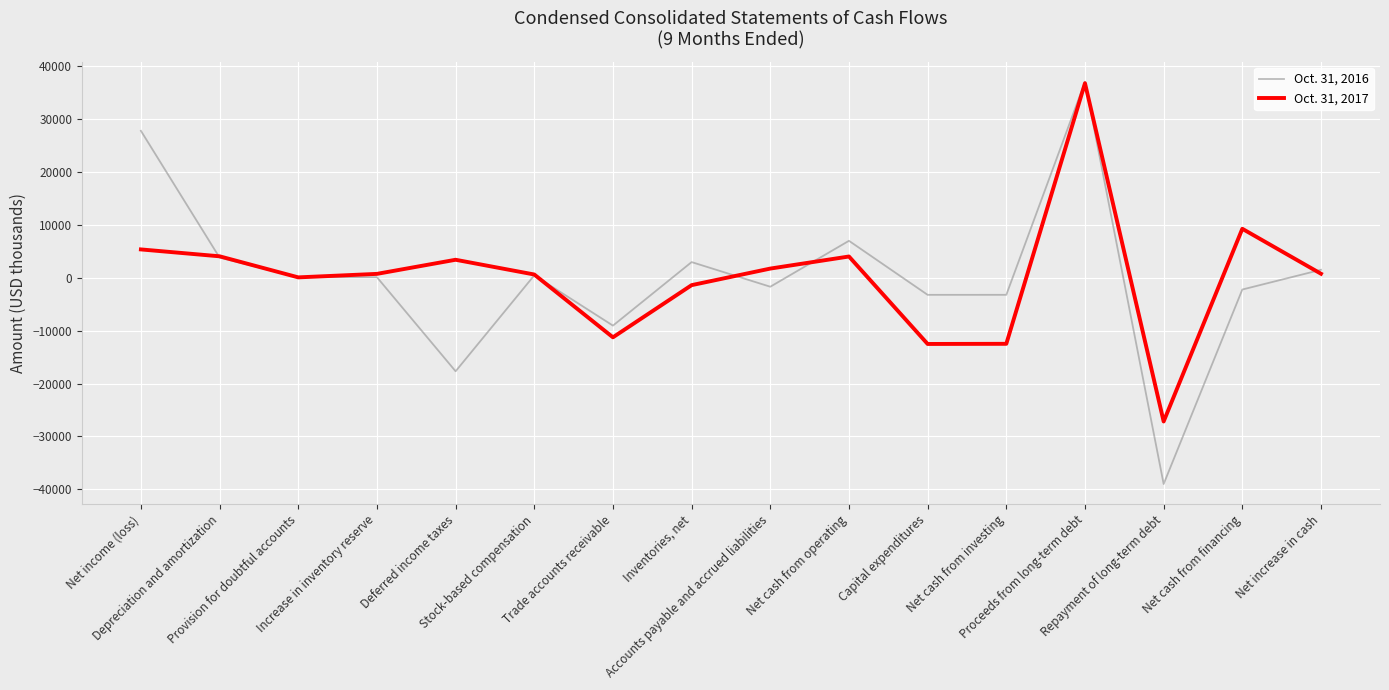

What is the minimum value shown in the chart?

-38976